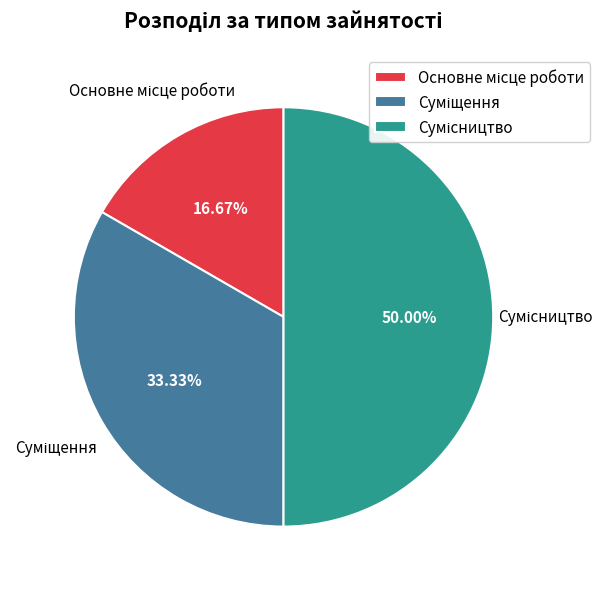

What is the smallest slice in the pie chart?

Основне місце роботи